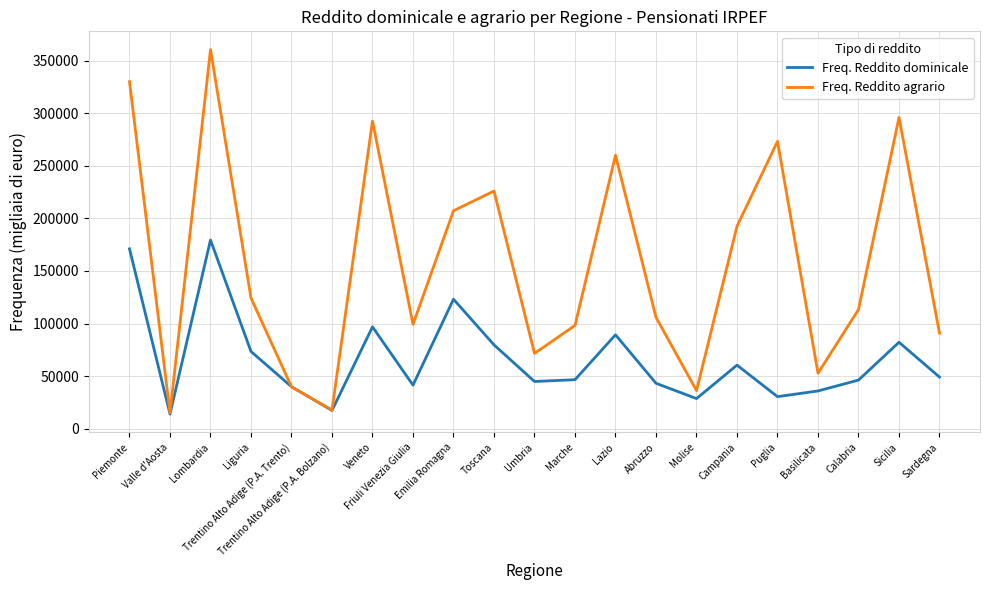

What is the difference between the Freq. Reddito dominicale values at Sardegna and Emilia Romagna?

74103